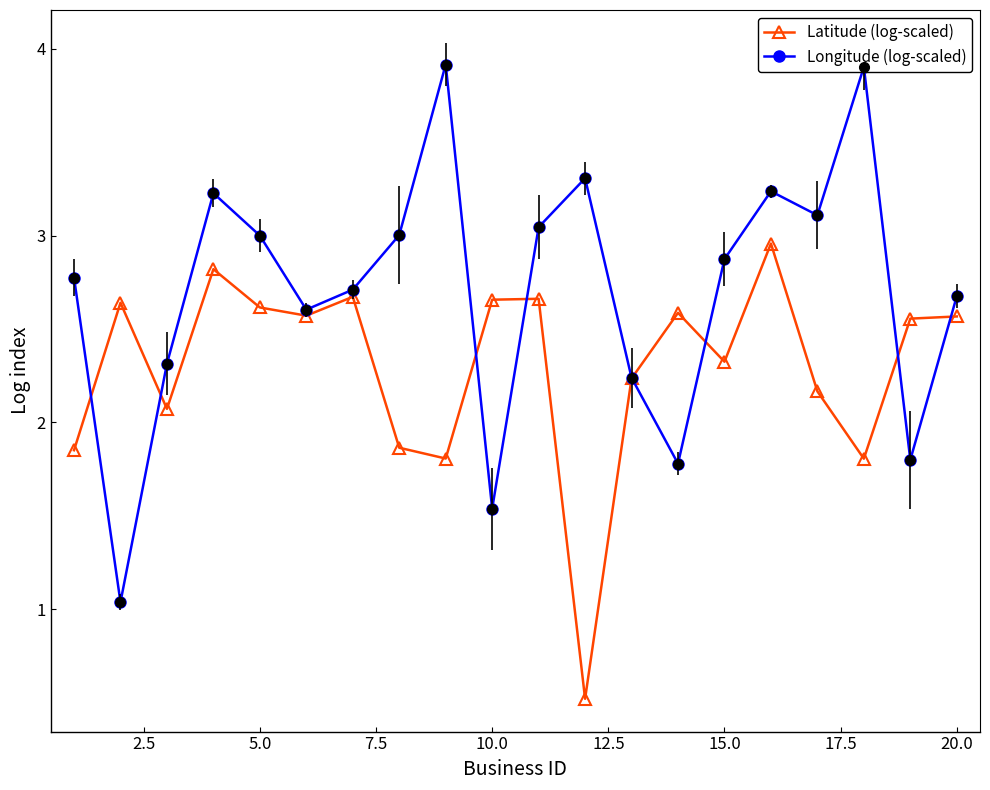

What is the difference between the maximum and minimum values in the Latitude (log-scaled) series?

2.4